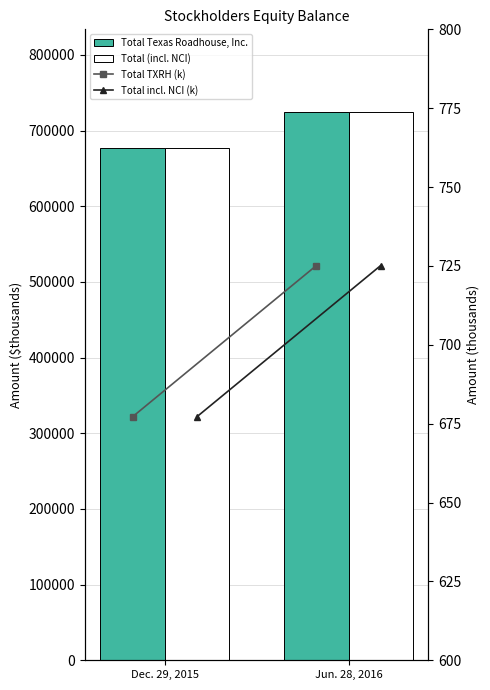

What is the difference between the Total TXRH (k) values at Jun. 28, 2016 and Dec. 29, 2015?

47.9